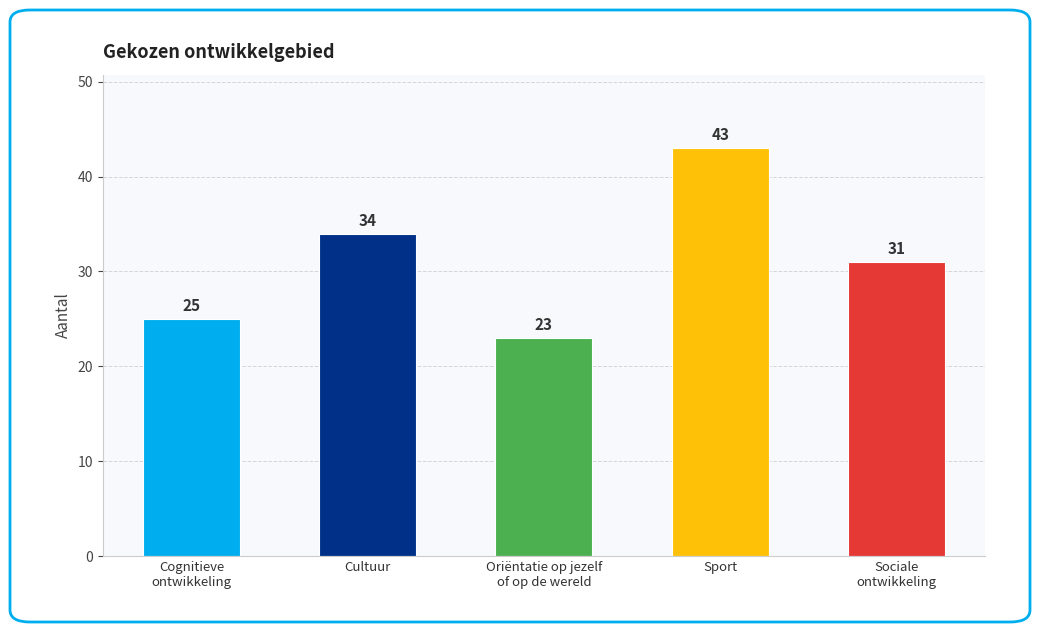

What is the sum of all values?

156